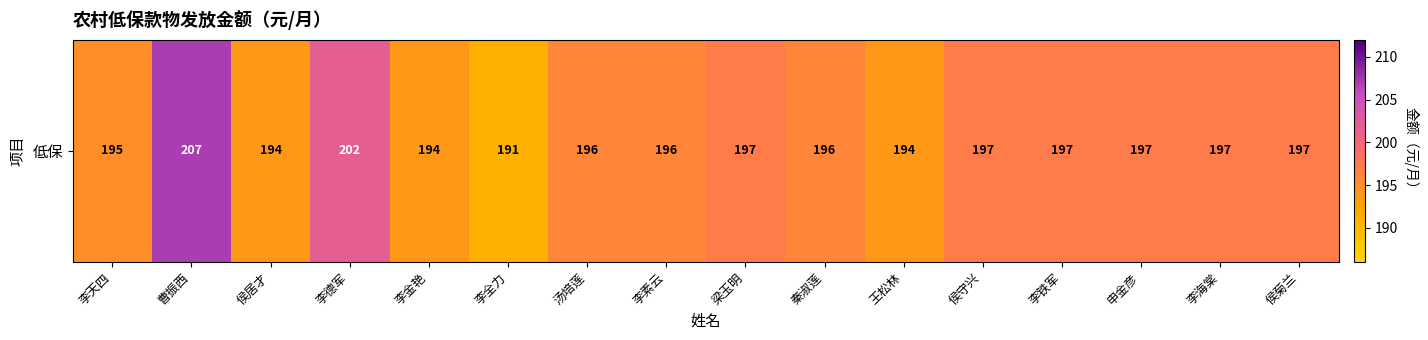

At which category does the chart reach its minimum across all series?

李全力